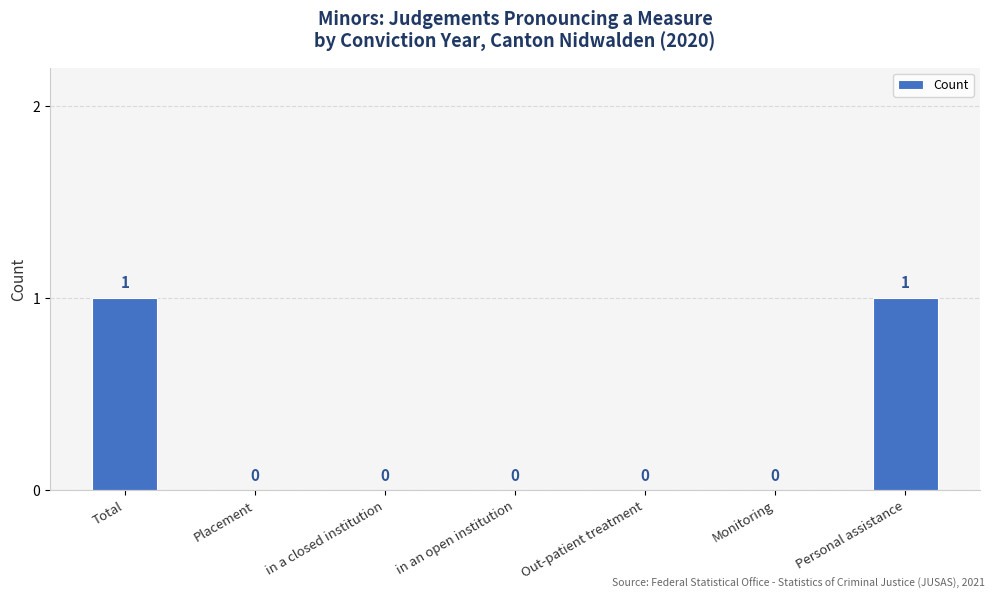

True or false: the data shows 0 at Personal assistance.

False